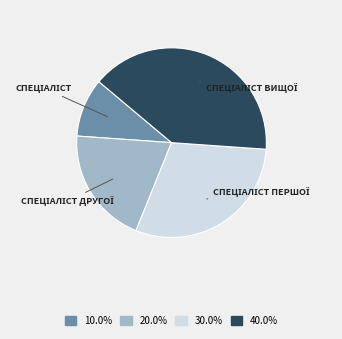

Is there a majority slice in this chart?

No